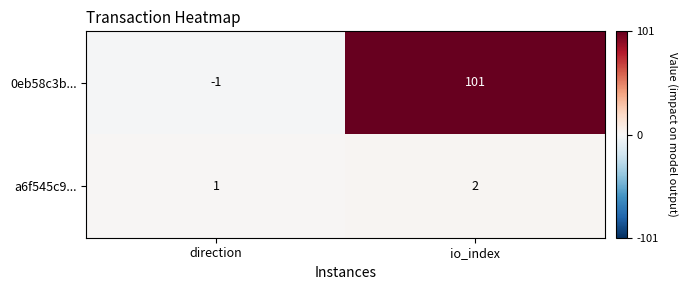

At how many categories does at least one series exceed 55?

1